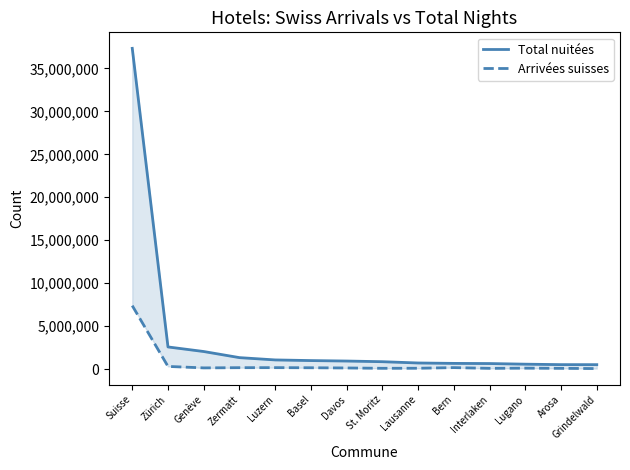

Rank the series at Lugano from highest to lowest value.

Total nuitées, Arrivées suisses